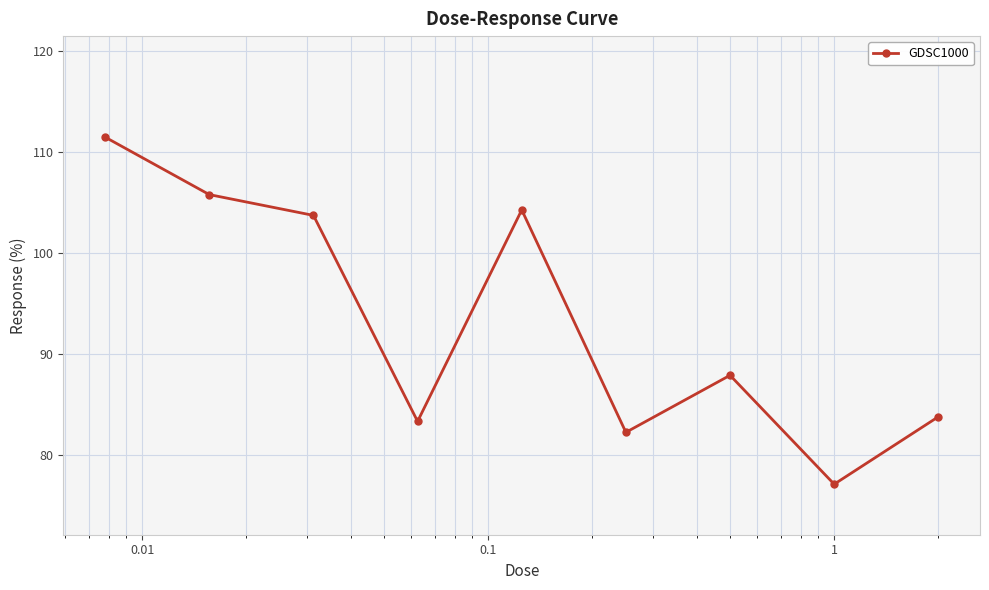

What is the difference between the maximum and second lowest values?

29.2